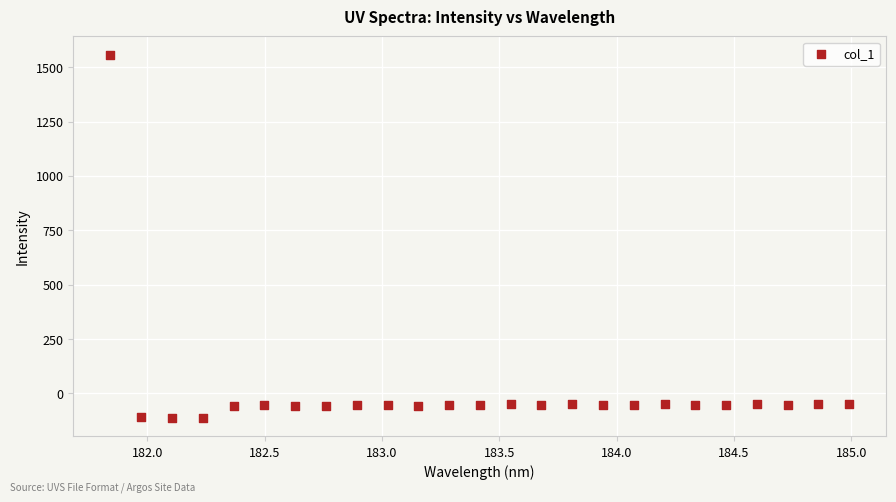

What is the range of X values (max minus min)?

3.1